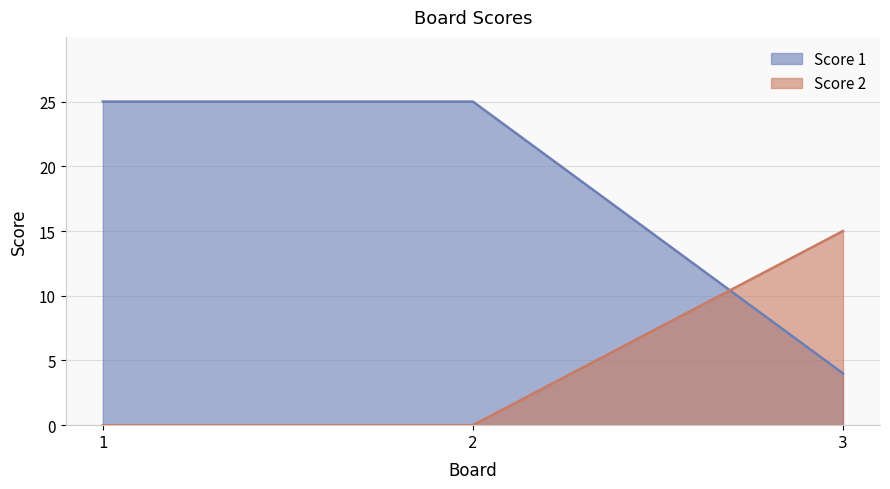

Does the chart have visible grid lines?

Yes